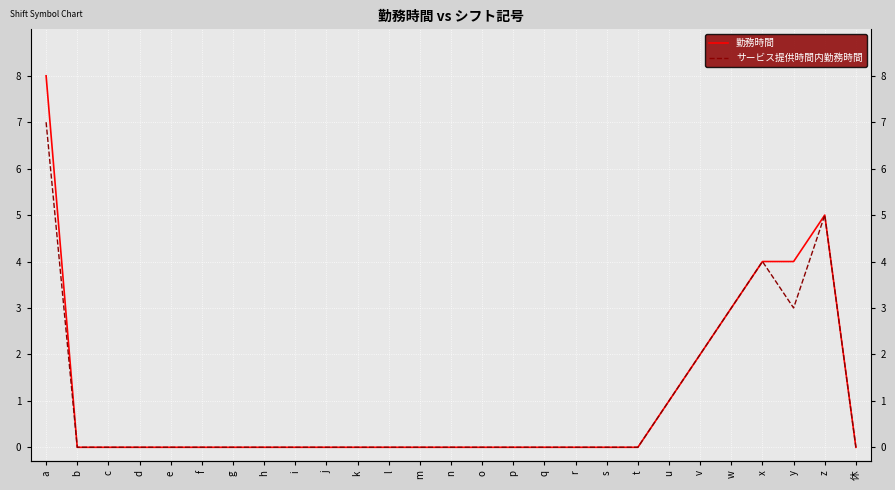

True or false: 勤務時間 and サービス提供時間内勤務時間 cross at least once.

False